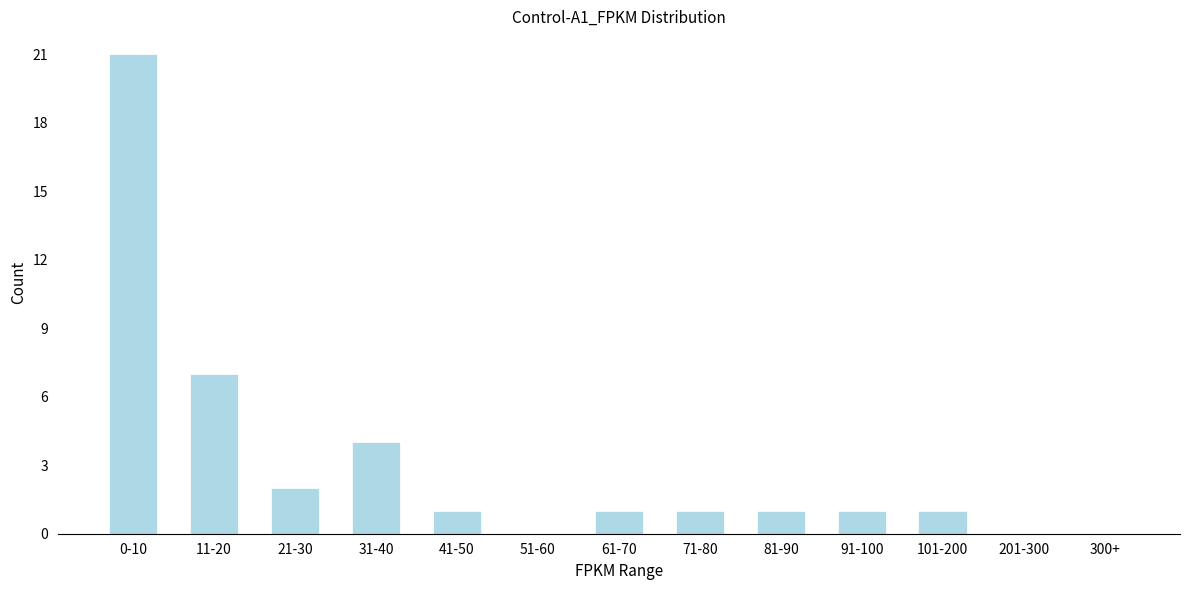

Reading right to left, transcribe all the data shown in this chart.

300+=0	201-300=0	101-200=1	91-100=1	81-90=1	71-80=1	61-70=1	51-60=0	41-50=1	31-40=4	21-30=2	11-20=7	0-10=21